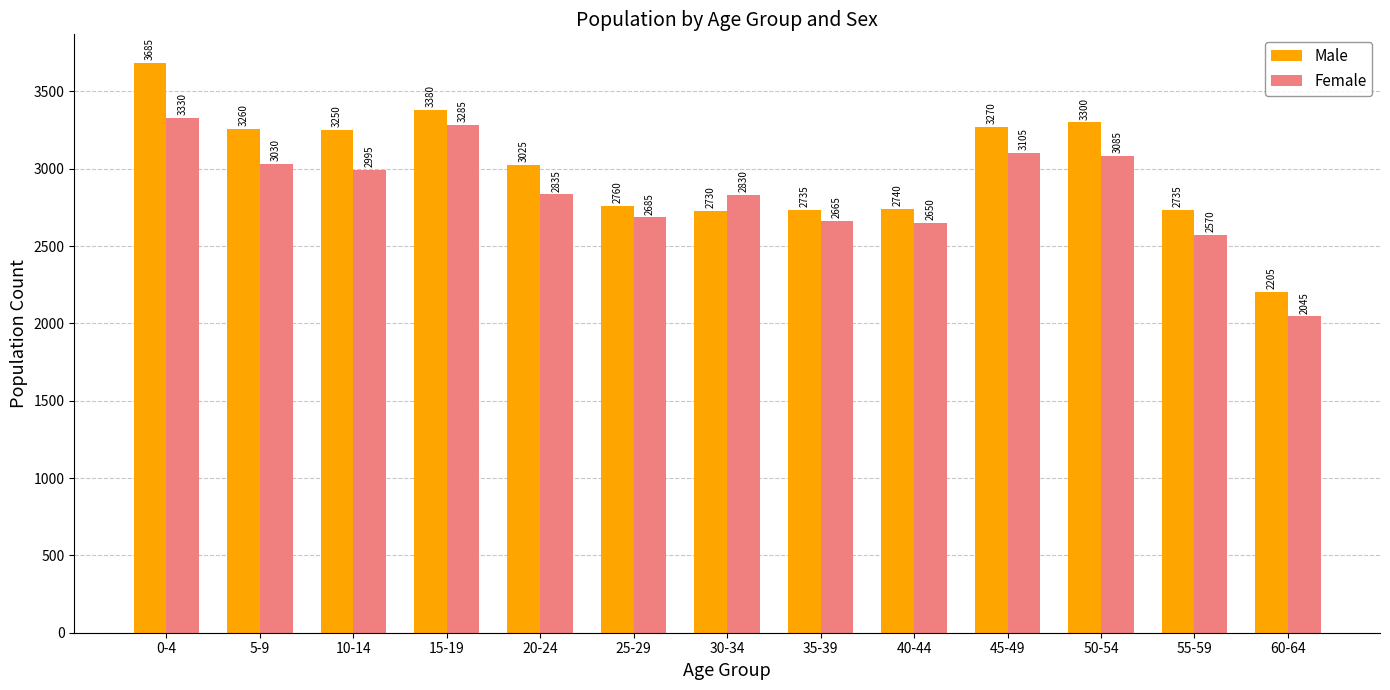

Reading left to right, transcribe all the data shown in this chart.

Male: 0-4=3685	5-9=3260	10-14=3250	15-19=3380	20-24=3025	25-29=2760	30-34=2730	35-39=2735	40-44=2740	45-49=3270	50-54=3300	55-59=2735	60-64=2205
Female: 0-4=3330	5-9=3030	10-14=2995	15-19=3285	20-24=2835	25-29=2685	30-34=2830	35-39=2665	40-44=2650	45-49=3105	50-54=3085	55-59=2570	60-64=2045